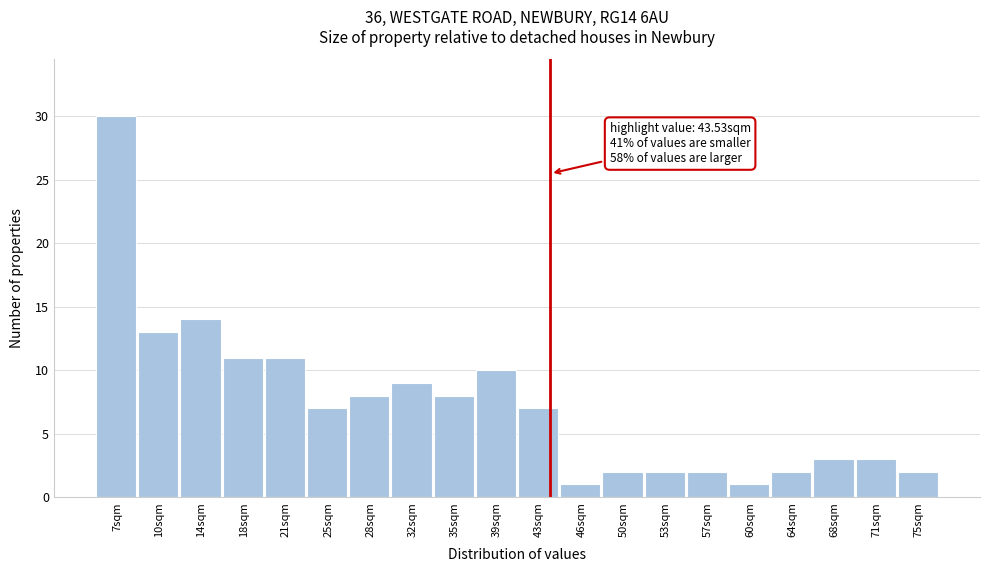

Which range on the x-axis has the tallest bar?

5.0 to 8.5